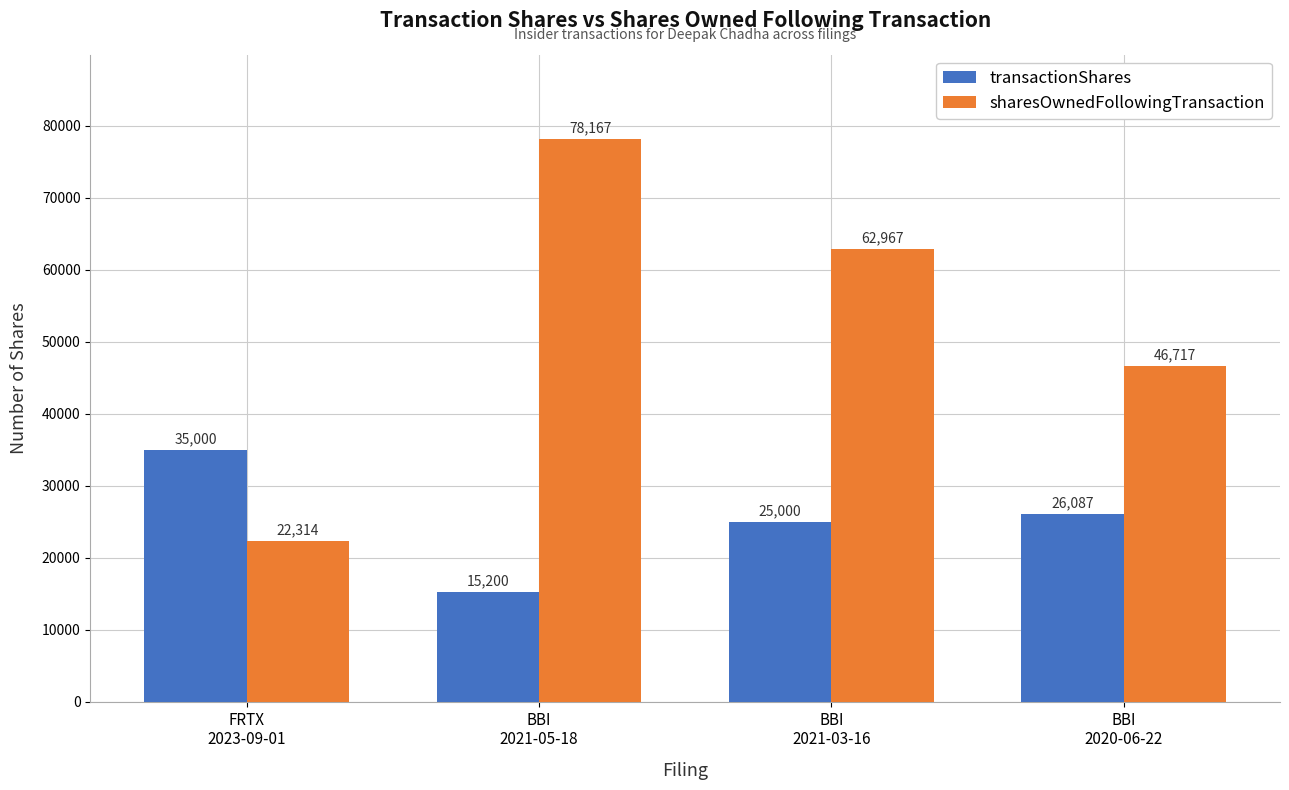

How many groups of bars are there?

4